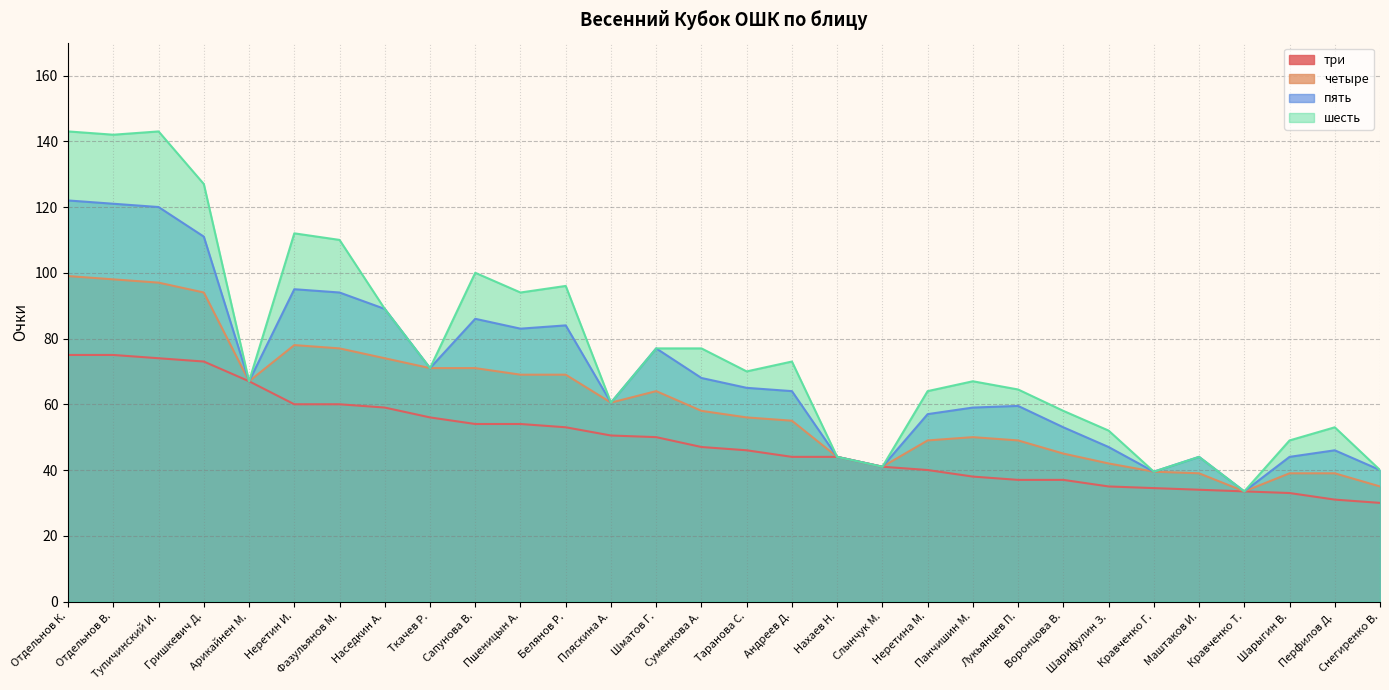

Rank the series at Арикайнен М. from lowest to highest value.

три, четыре, пять, шесть